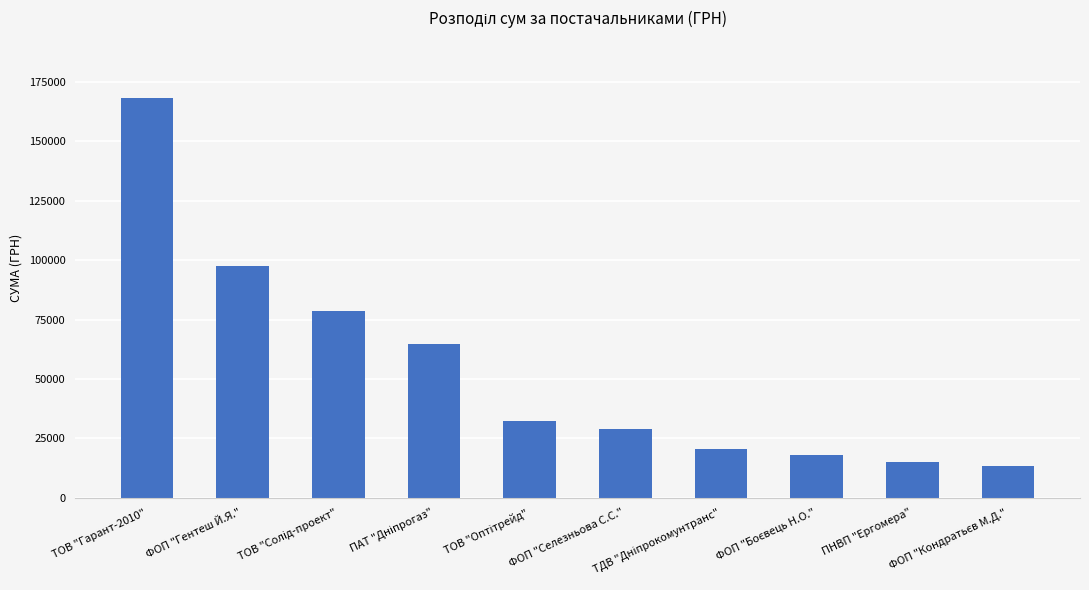

What is the sum of all values?

537442.2